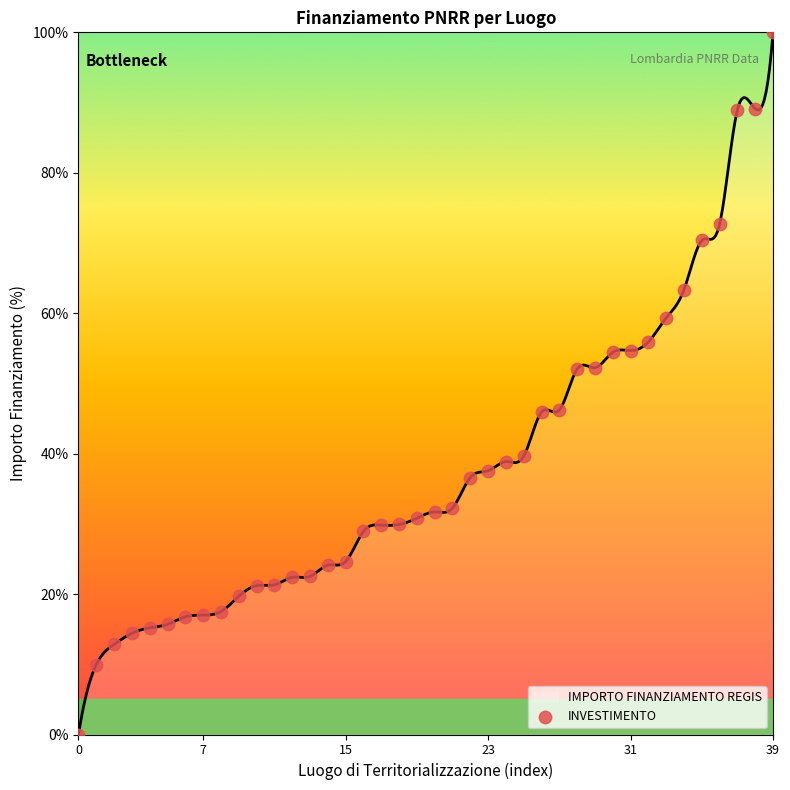

Between 34 and 14, which is larger?

34